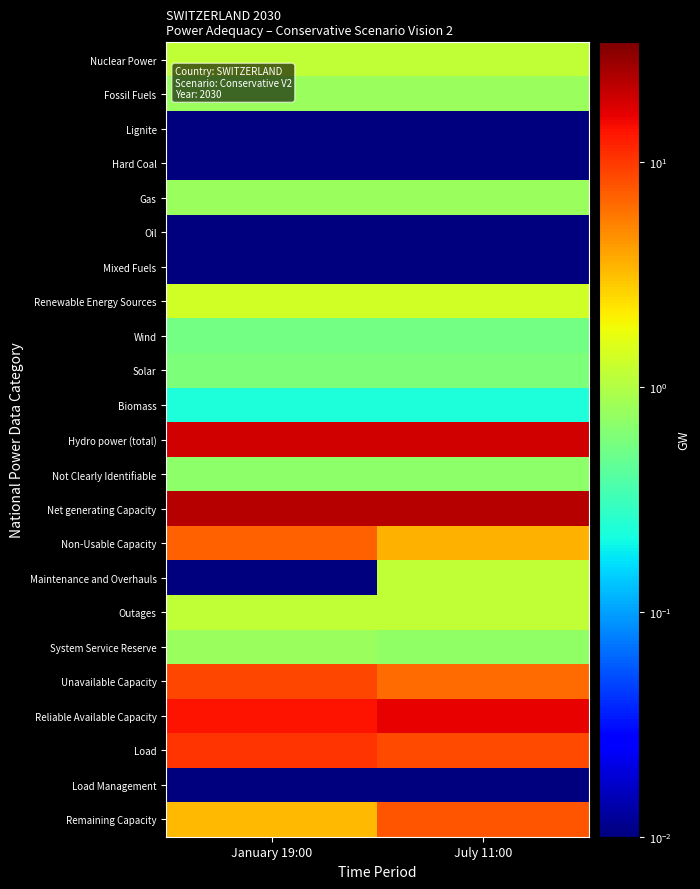

What is the spread (max minus min) of values at January 19:00?

22.6